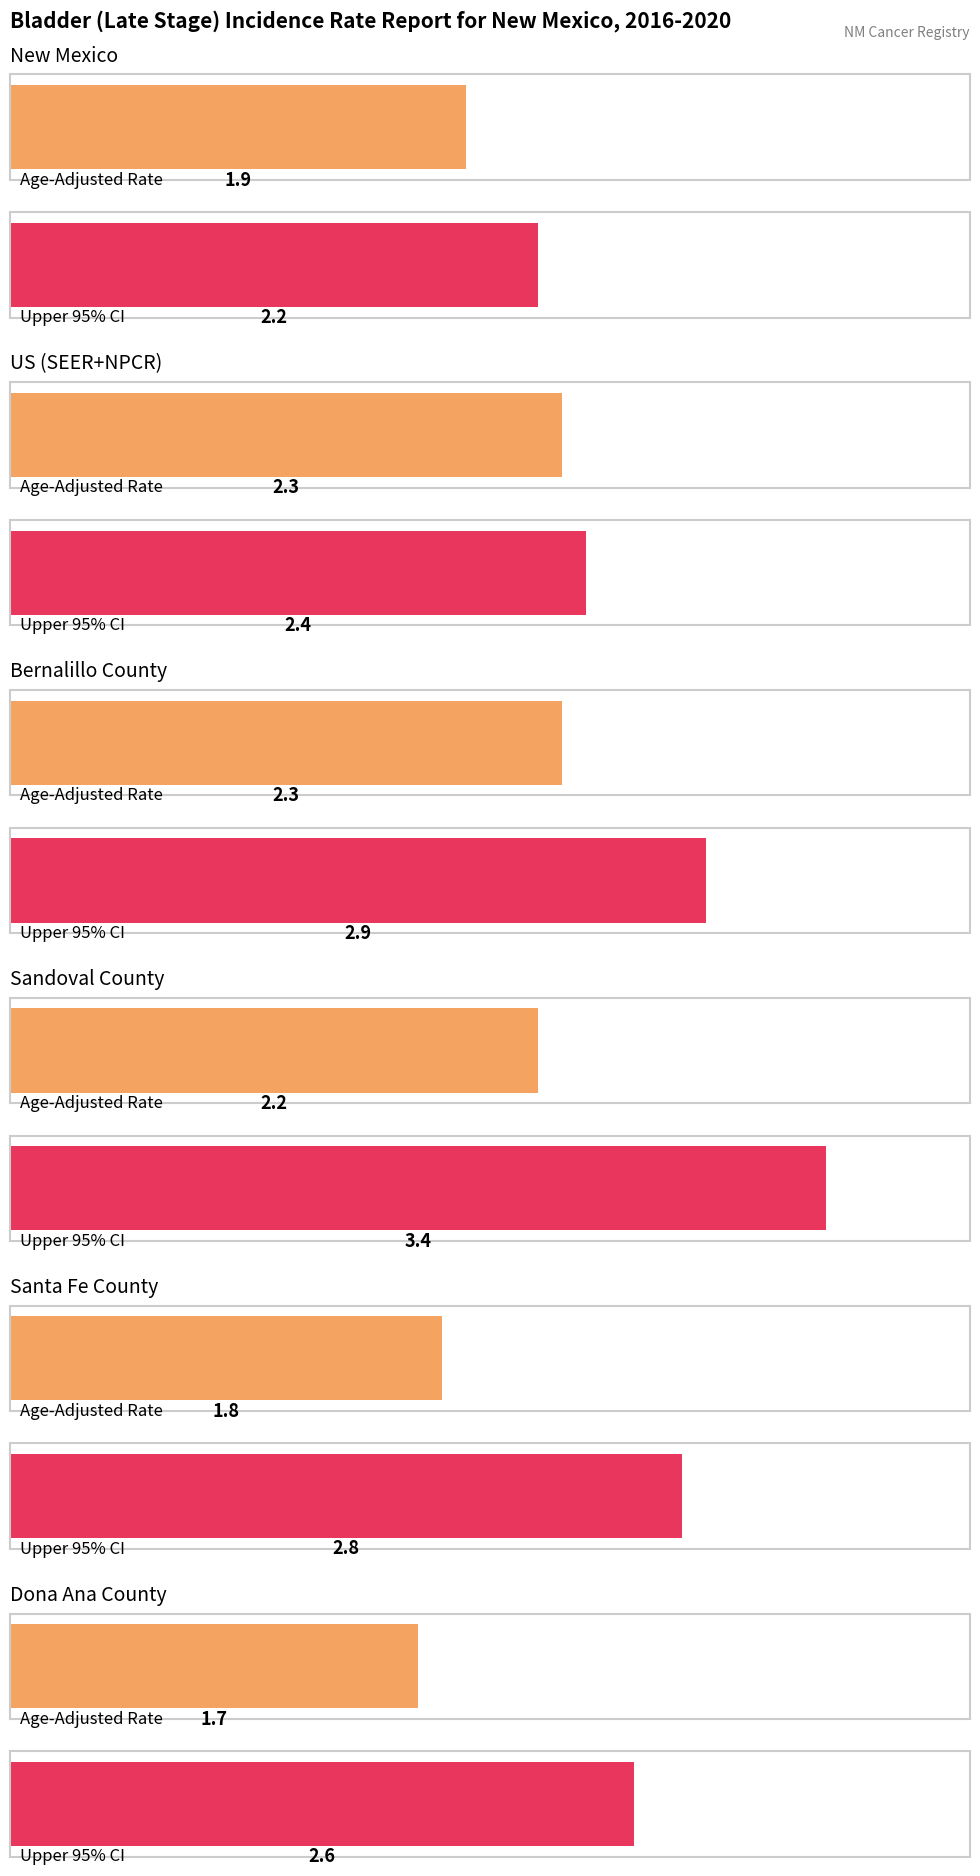

At which category is the sum across all series the highest?

Sandoval County